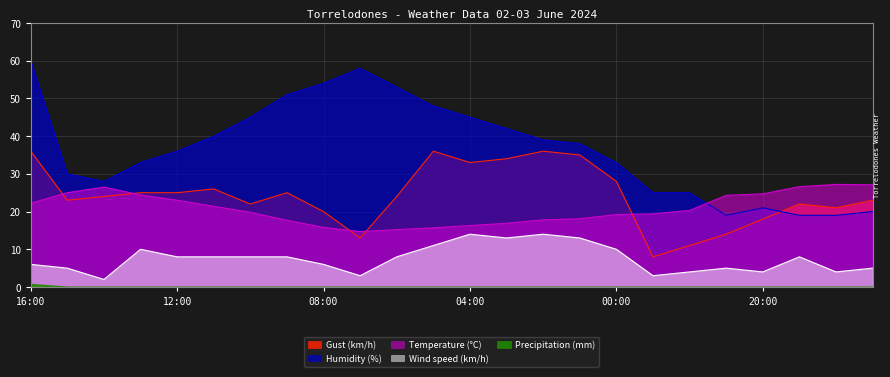

What is the difference between the maximum and second lowest values in the Temperature (°C) series?

12.0